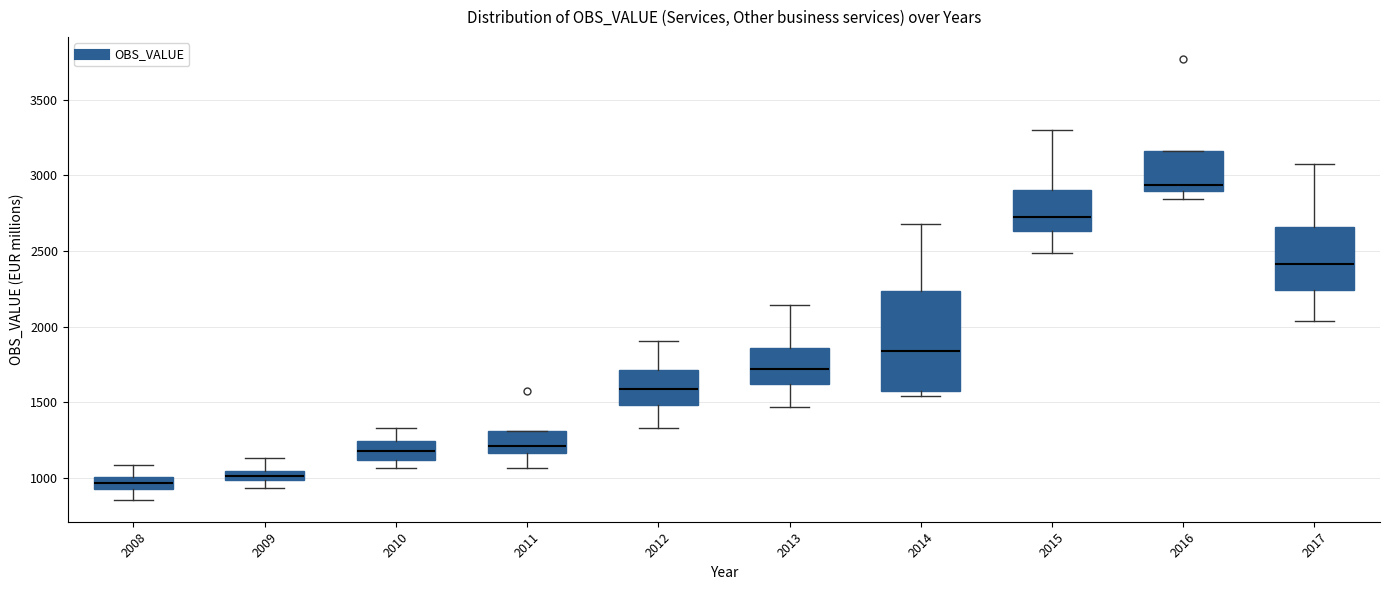

Comparing the boxes themselves (not the whiskers), which one is the tallest?

2014